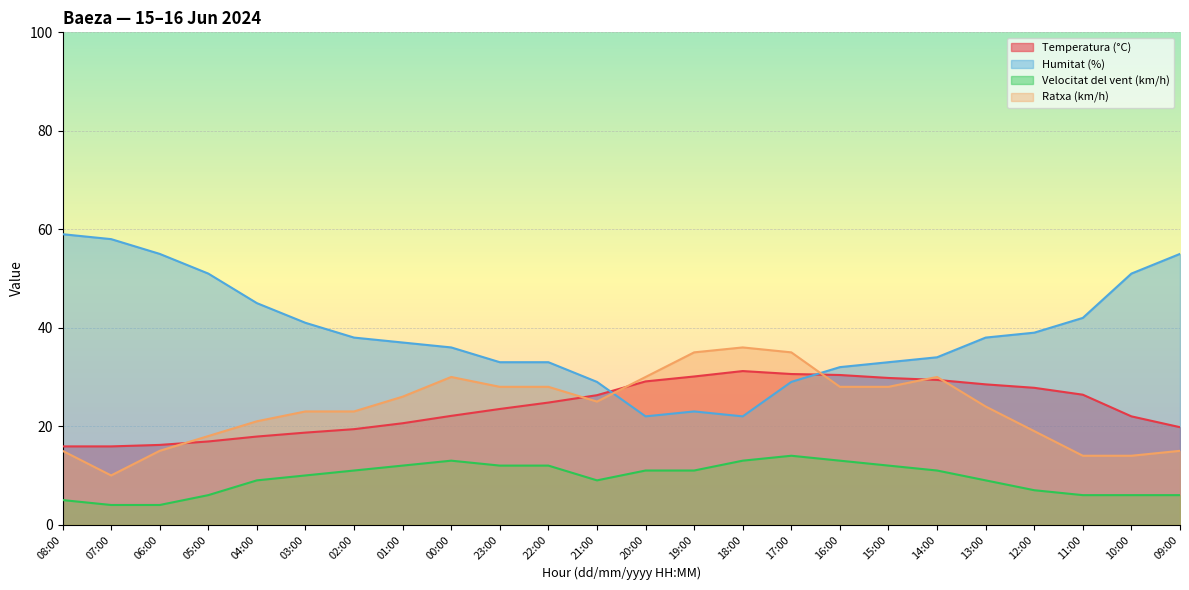

Reading left to right, extract all data points from this chart.

Temperatura (°C): 15.9	15.9	16.2	16.9	17.9	18.7	19.4	20.6	22.1	23.5	24.8	26.3	29.1	30.1	31.2	30.6	30.4	29.8	29.4	28.5	27.8	26.4	22.0	19.8
Humitat (%): 59.0	58.0	55.0	51.0	45.0	41.0	38.0	37.0	36.0	33.0	33.0	29.0	22.0	23.0	22.0	29.0	32.0	33.0	34.0	38.0	39.0	42.0	51.0	55.0
Velocitat del vent (km/h): 5.0	4.0	4.0	6.0	9.0	10.0	11.0	12.0	13.0	12.0	12.0	9.0	11.0	11.0	13.0	14.0	13.0	12.0	11.0	9.0	7.0	6.0	6.0	6.0
Ratxa (km/h): 15.0	10.0	15.0	18.0	21.0	23.0	23.0	26.0	30.0	28.0	28.0	25.0	30.0	35.0	36.0	35.0	28.0	28.0	30.0	24.0	19.0	14.0	14.0	15.0